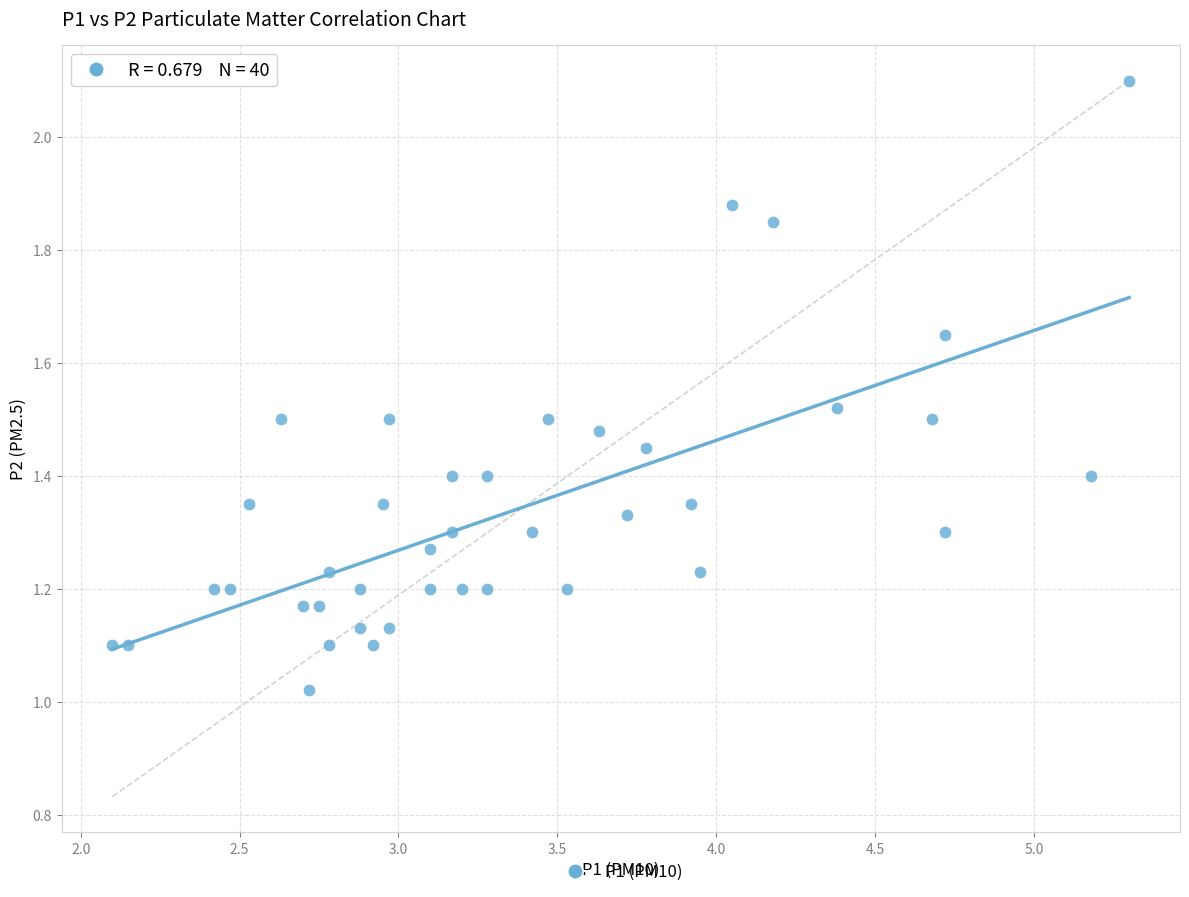

What is the range of X values (max minus min)?

3.2